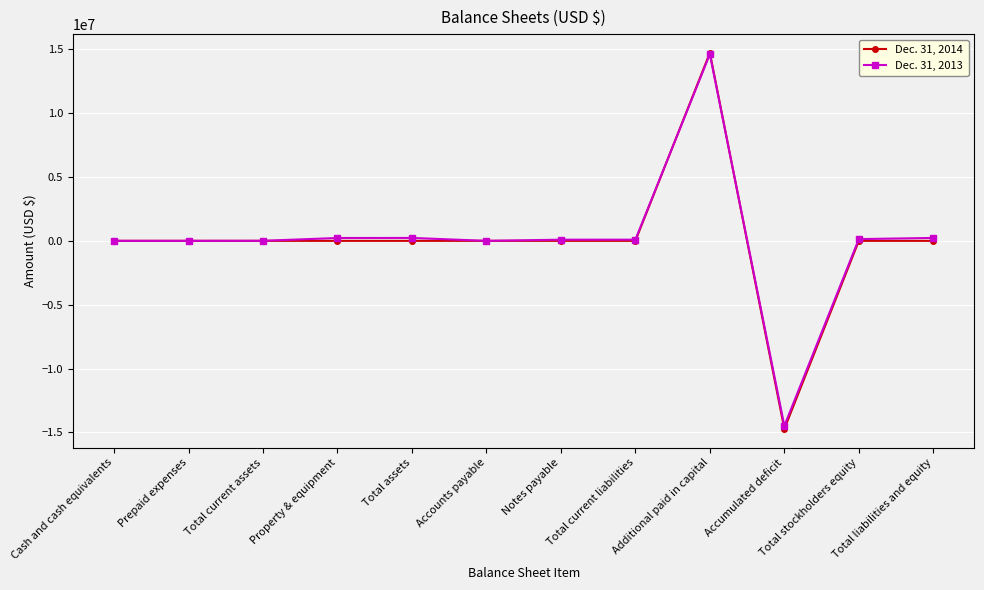

How many distinct data groups are displayed?

2